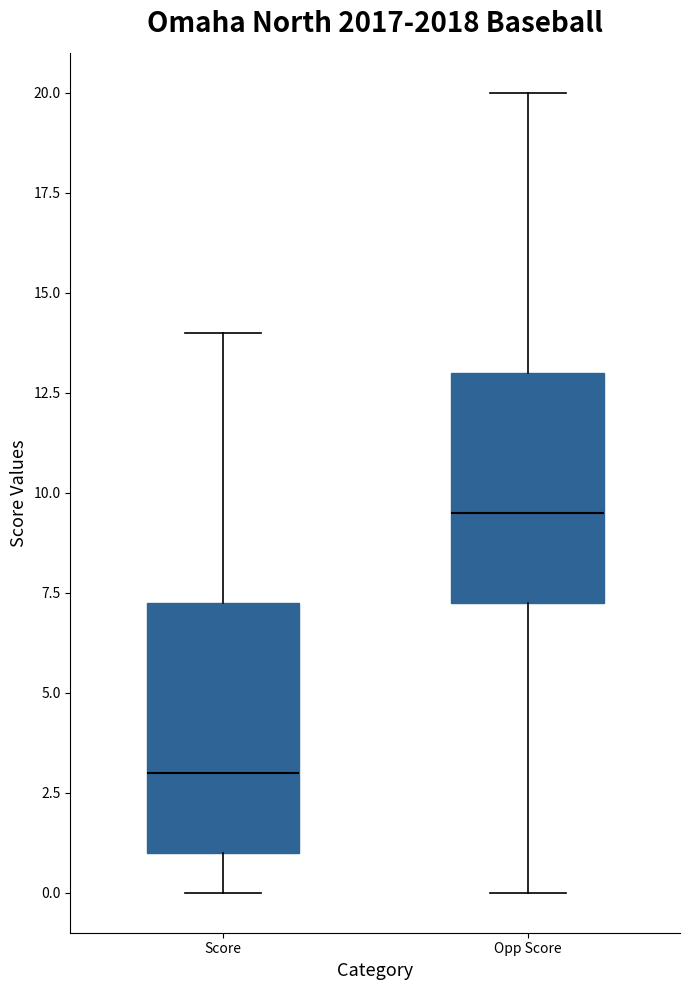

Reading left to right, read every box against the y-axis: the position of its median line, the range the box covers, and the ends of its whiskers. The values are not printed on the chart, so give them approximately, as read against the axis.

Score: median 3.0, box 1.0 to 7.5, whiskers 0.0 to 14.0
Opp Score: median 9.5, box 7.5 to 13.0, whiskers 0.0 to 20.0